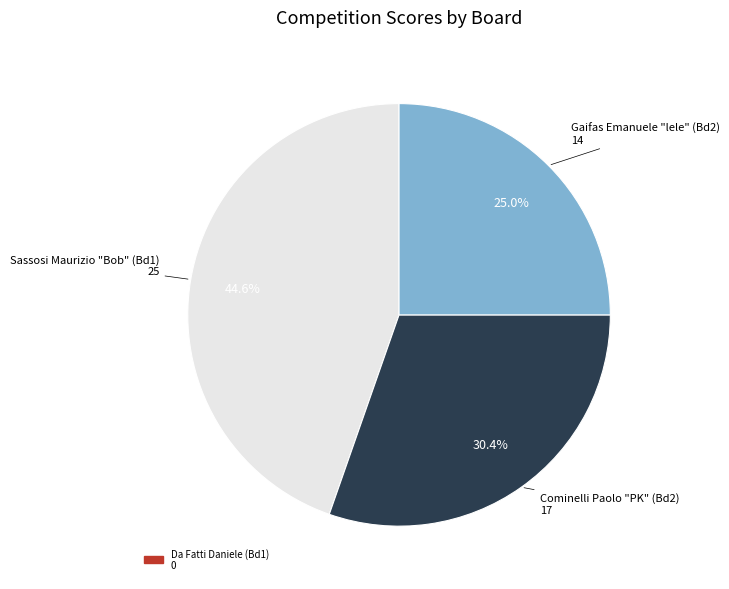

Does any single category account for the majority?

No